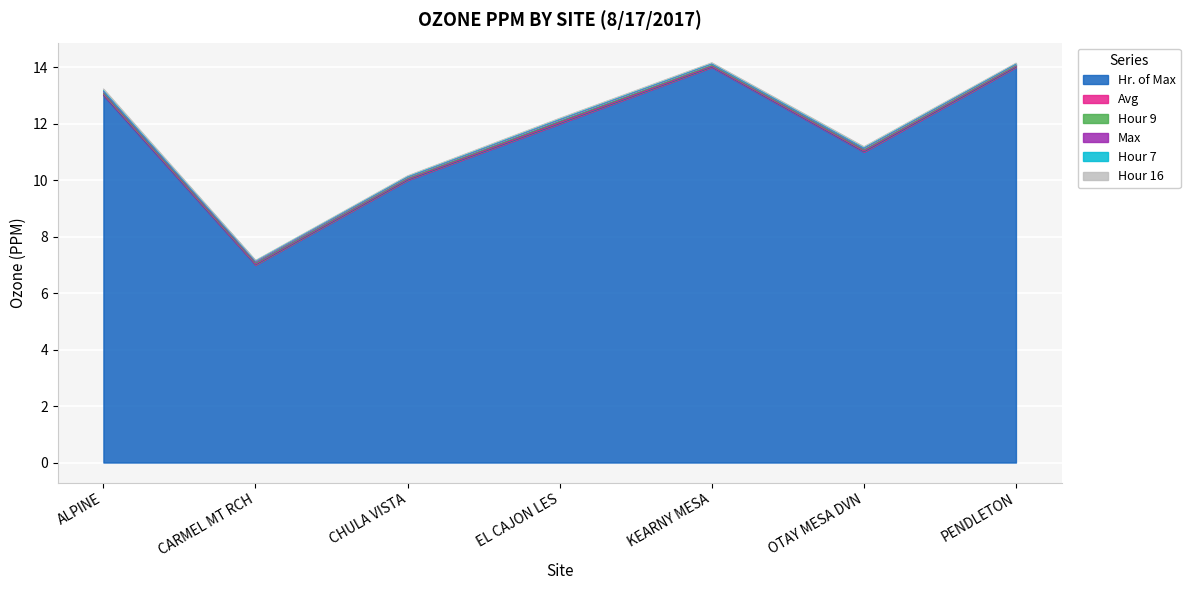

At how many categories does at least one series exceed 4?

7